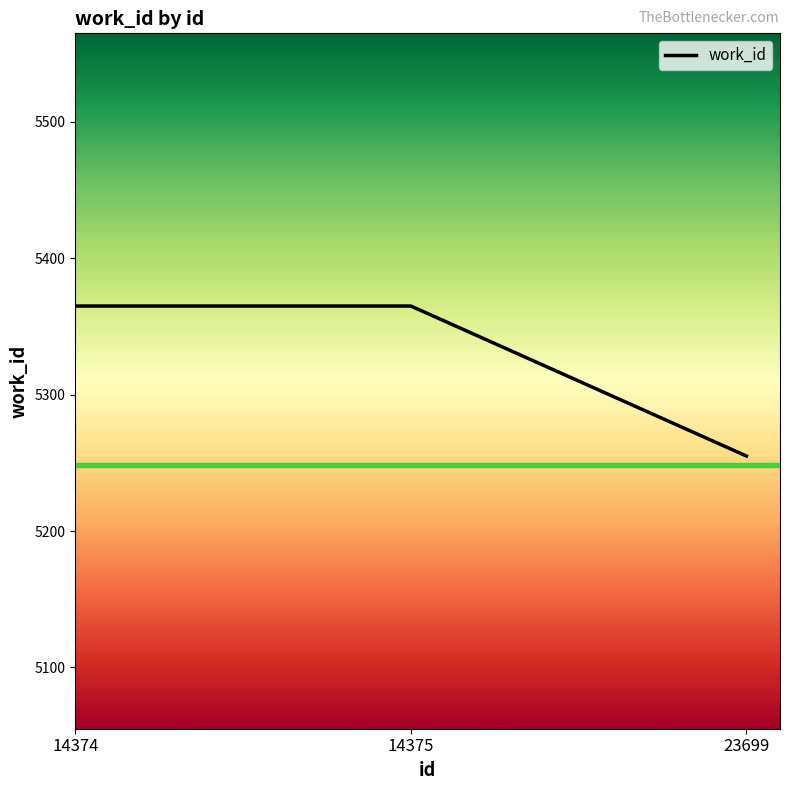

What is the ratio of the value at 14374 to the value at 14375?

1.0